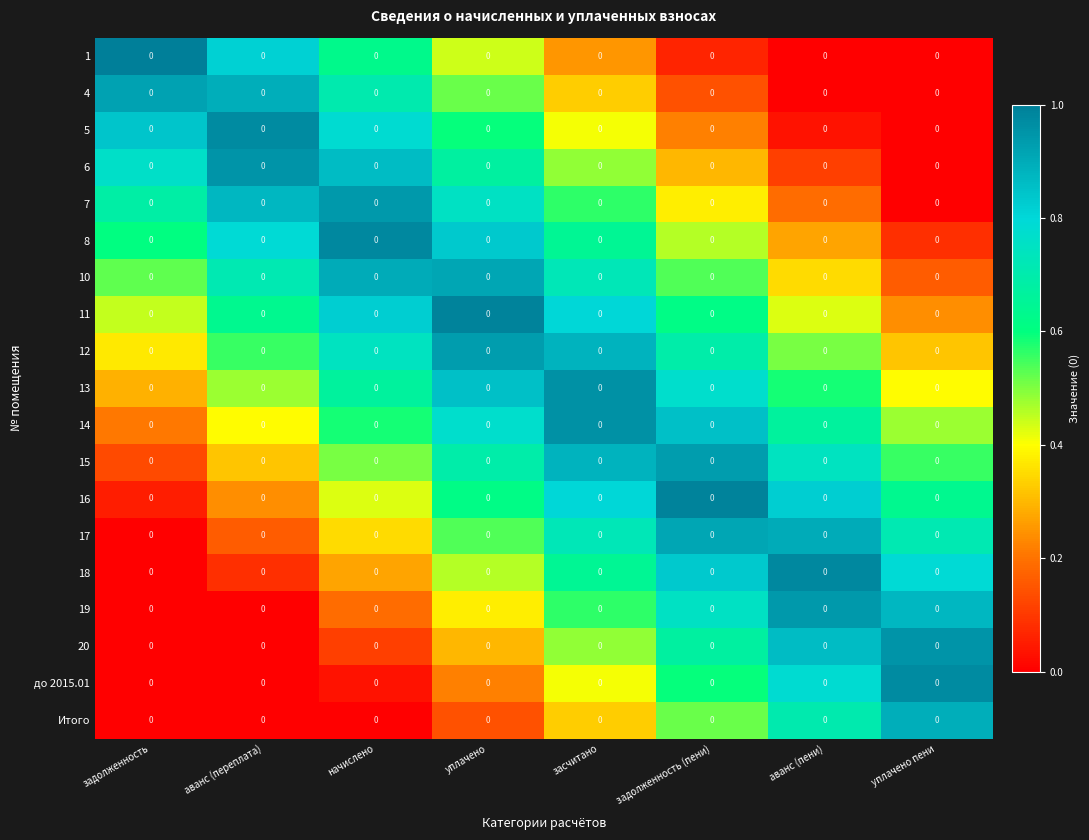

The value of 11 at уплачено пени is 0.2. True or false?

True